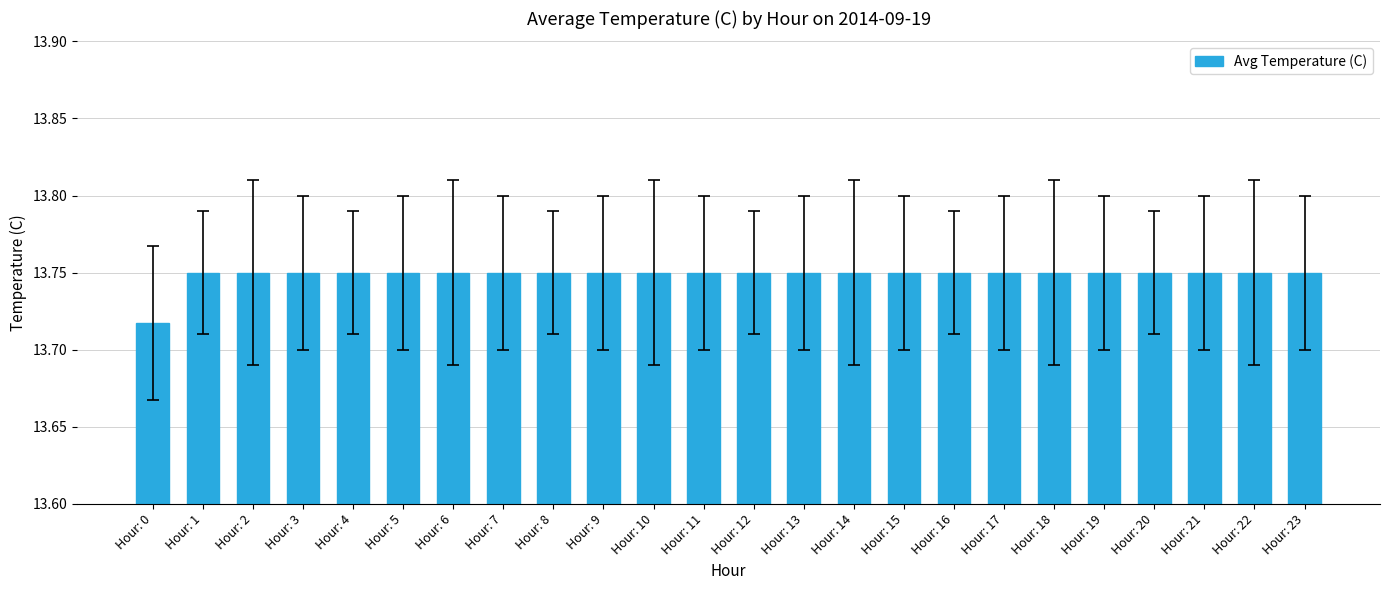

At which label is the value closest to 13?

Hour: 0